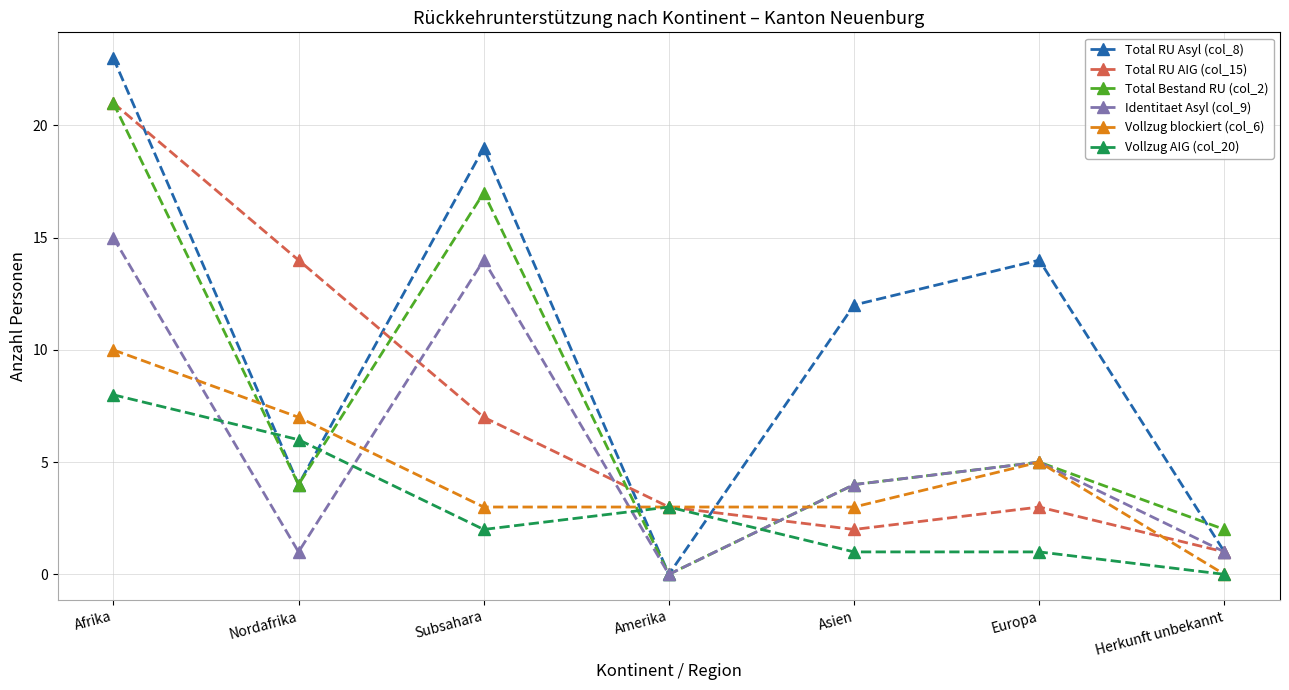

What is the difference between the maximum and minimum values in the Vollzug AIG (col_20) series?

8